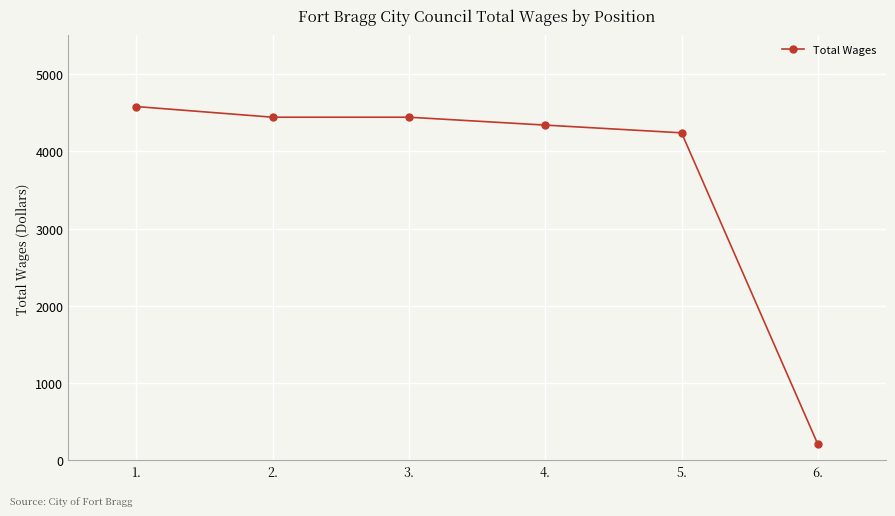

What is the maximum value shown in the chart?

4578